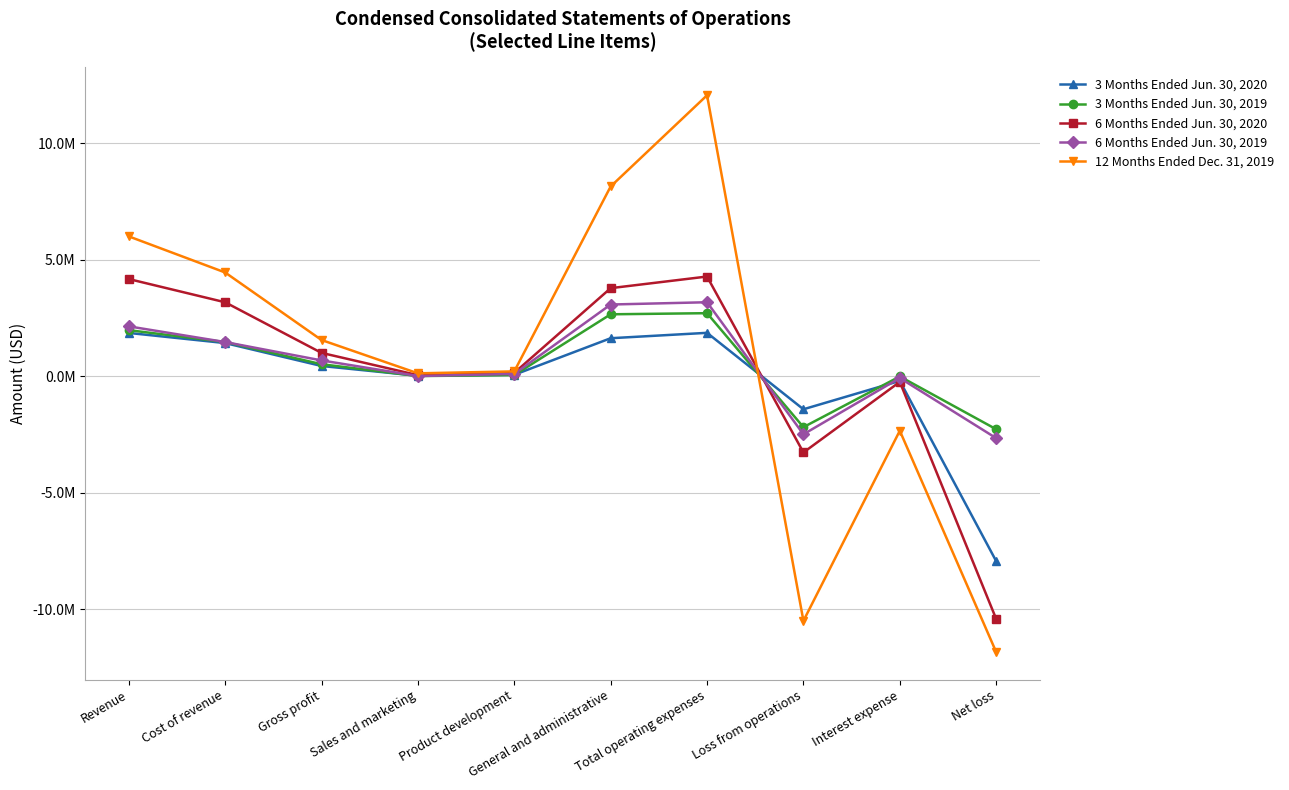

At which label does 3 Months Ended Jun. 30, 2019 first exceed 510559?

Revenue